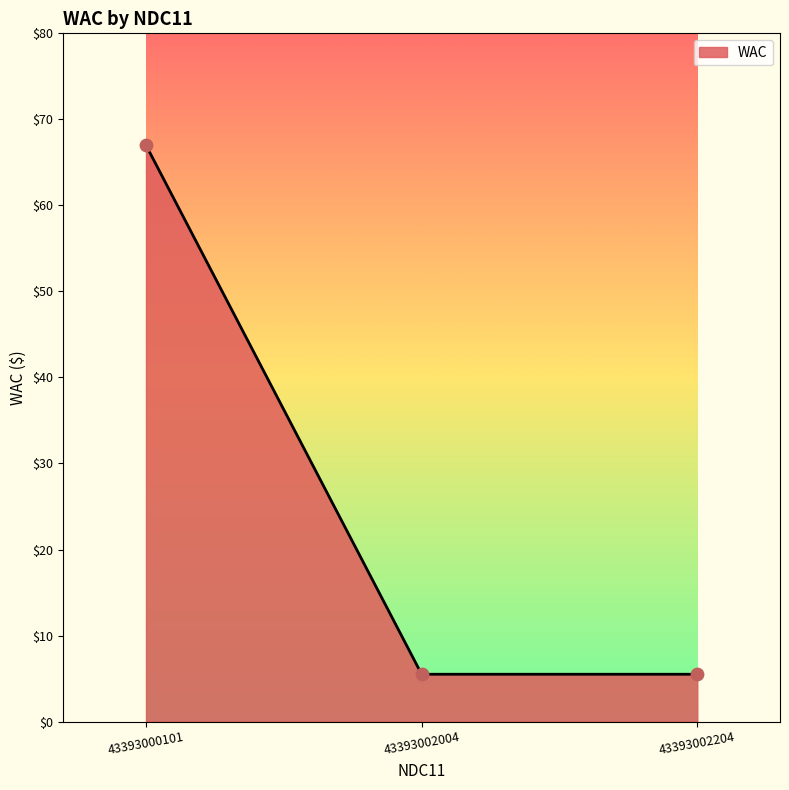

What is the ratio of the value at 43393002204 to the value at 43393002004?

1.0